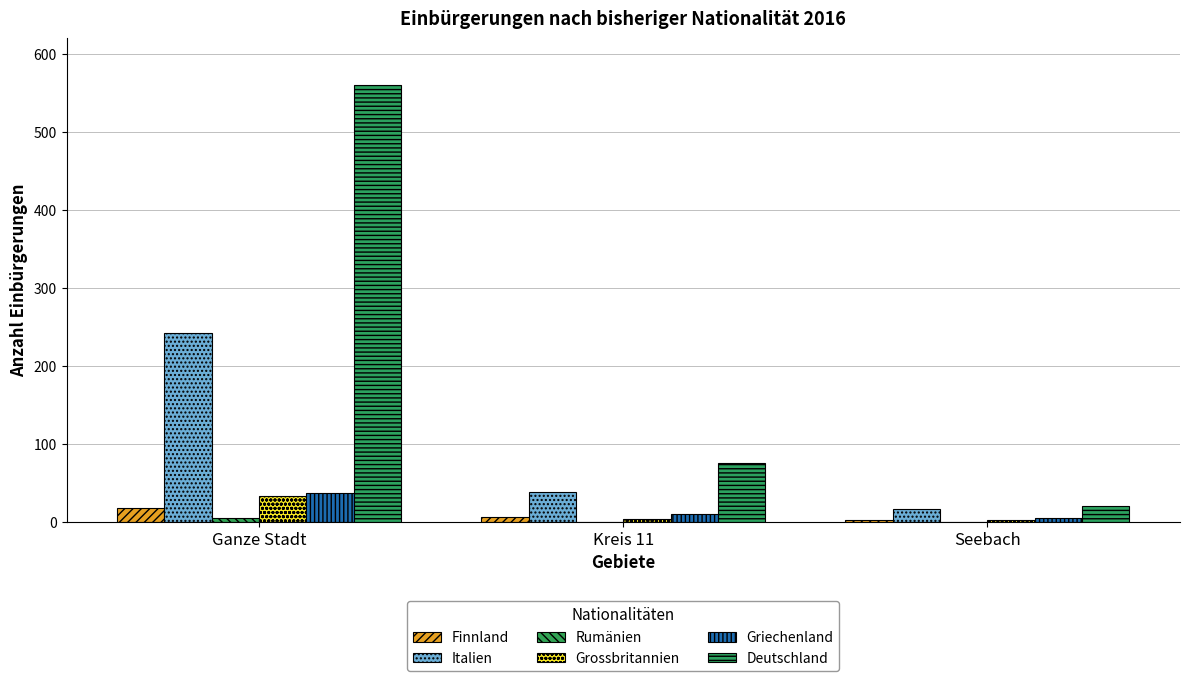

List the series in order of their peak value, lowest first.

Rumänien, Finnland, Grossbritannien, Griechenland, Italien, Deutschland